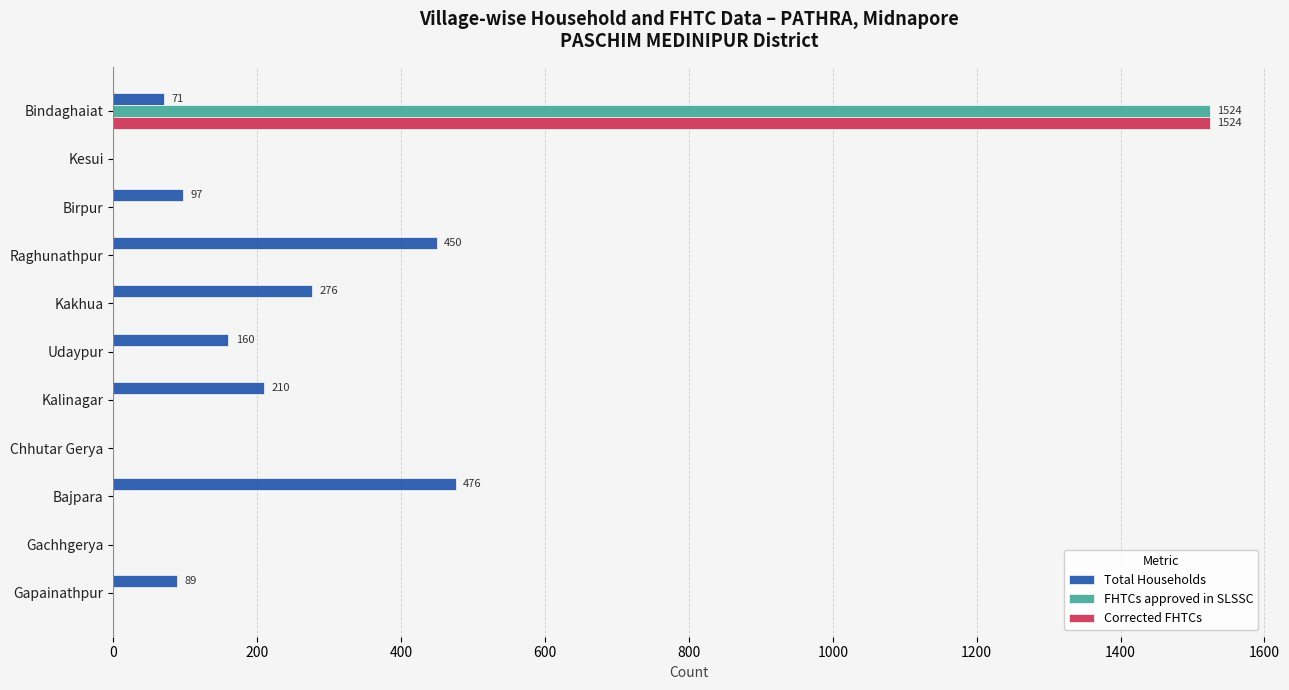

Is the value of Corrected FHTCs at Kalinagar greater than the value of Total Households at Kakhua?

No